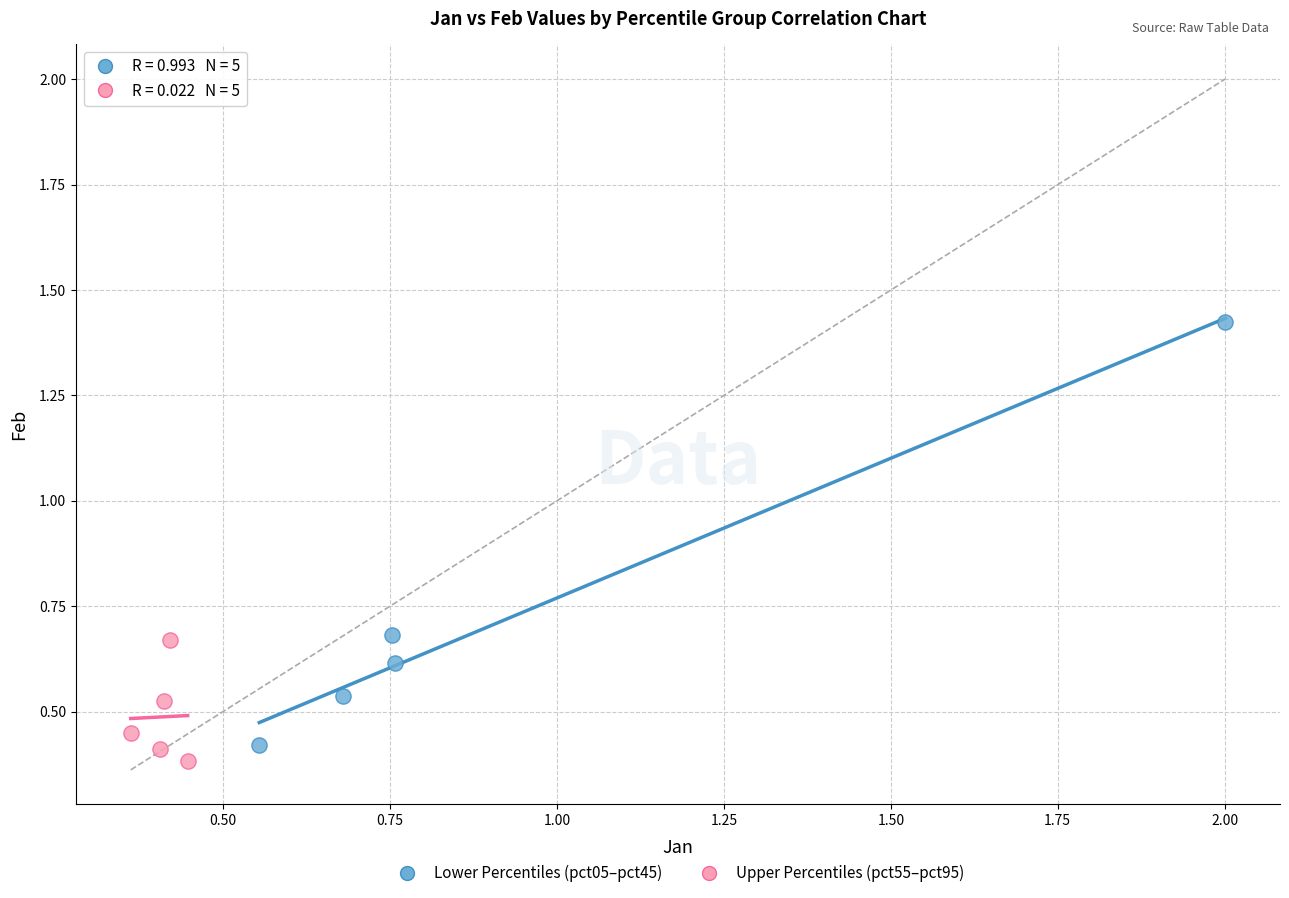

Which series contains the highest Y value?

Lower Percentiles (pct05–pct45)